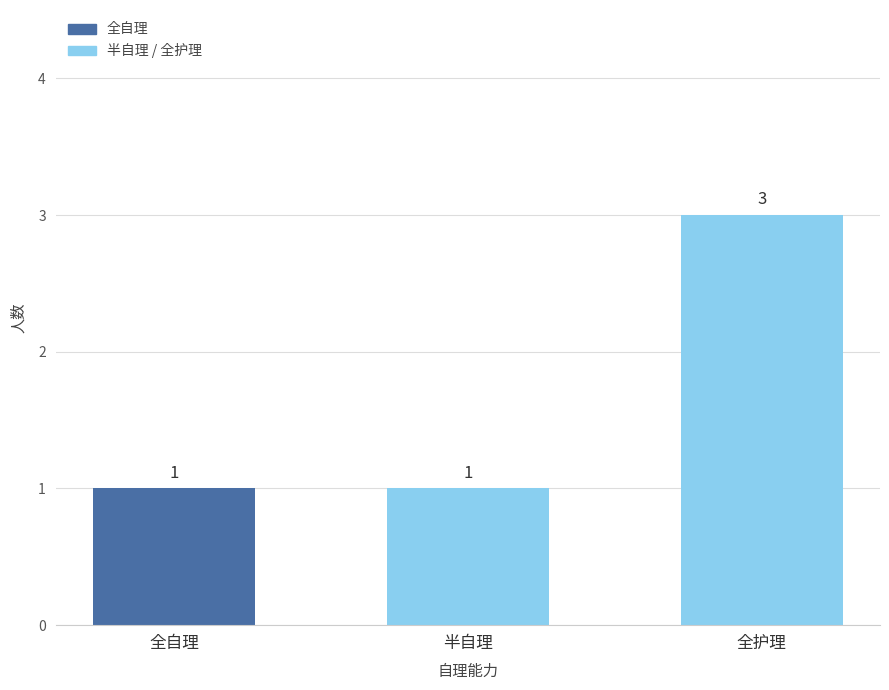

Is it true that the value at 全自理 is 2?

False